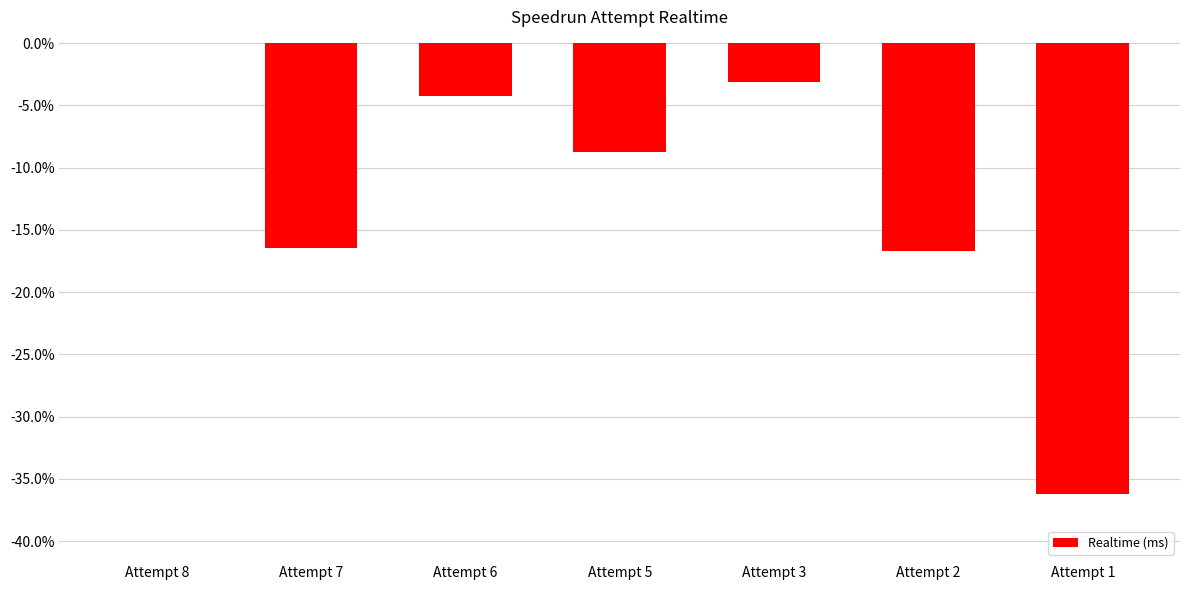

What is the change in value from Attempt 8 to Attempt 7?

-16.4